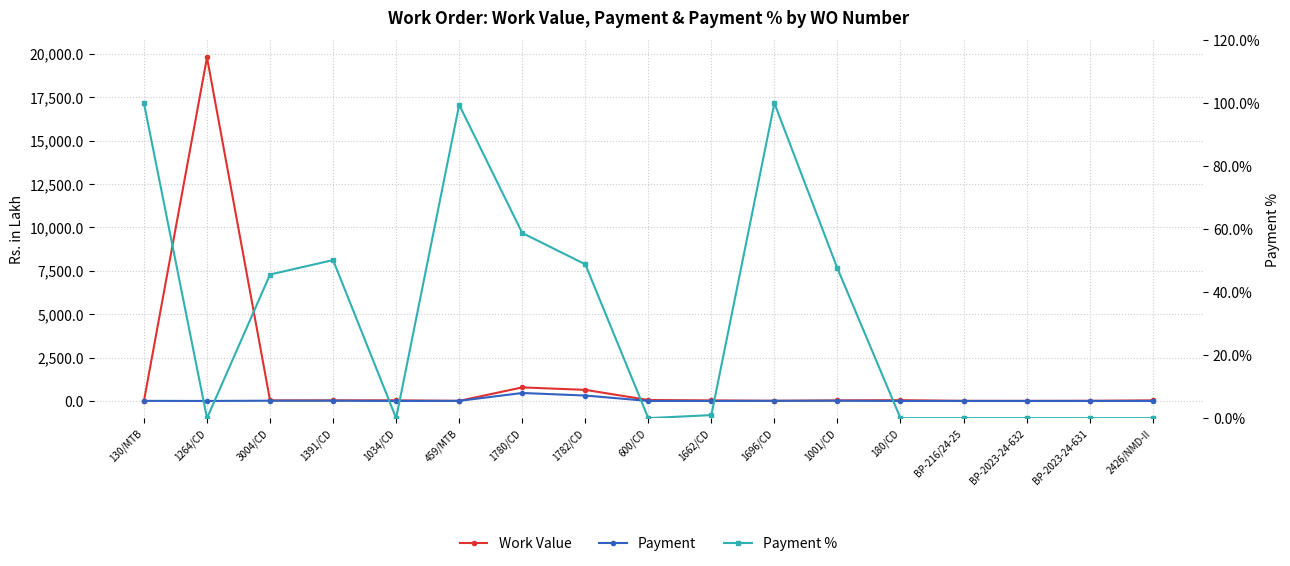

What position from the right is 1264/CD?

16